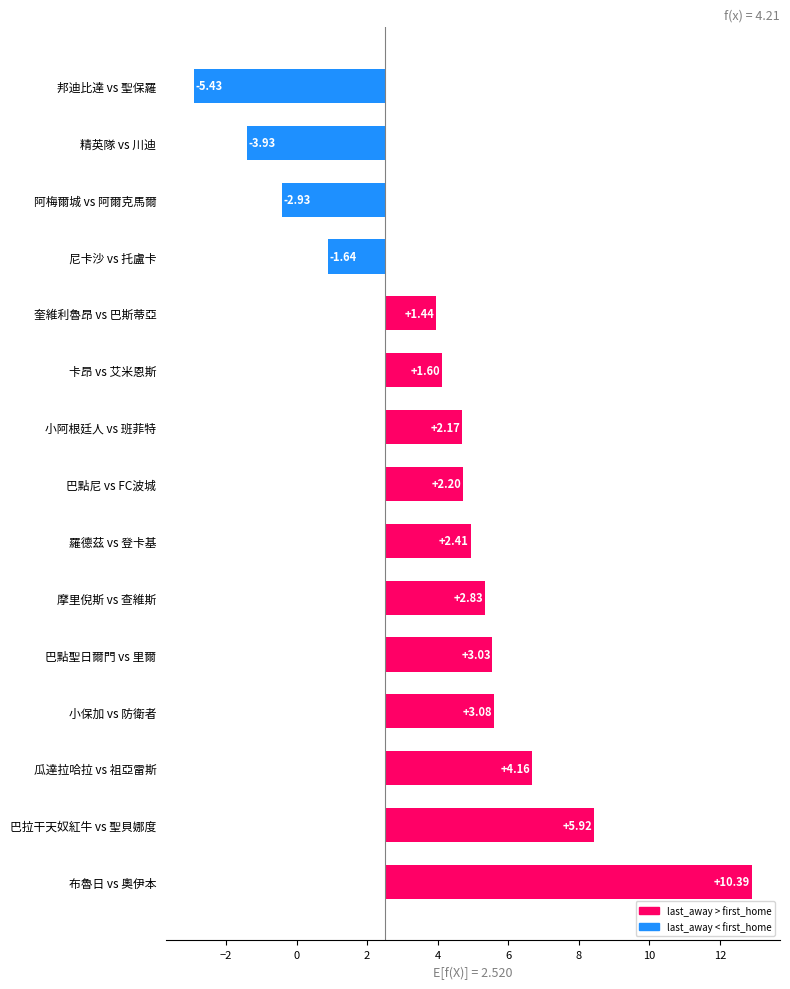

The value at 羅德茲 vs 登卡基 is 2.4. True or false?

True